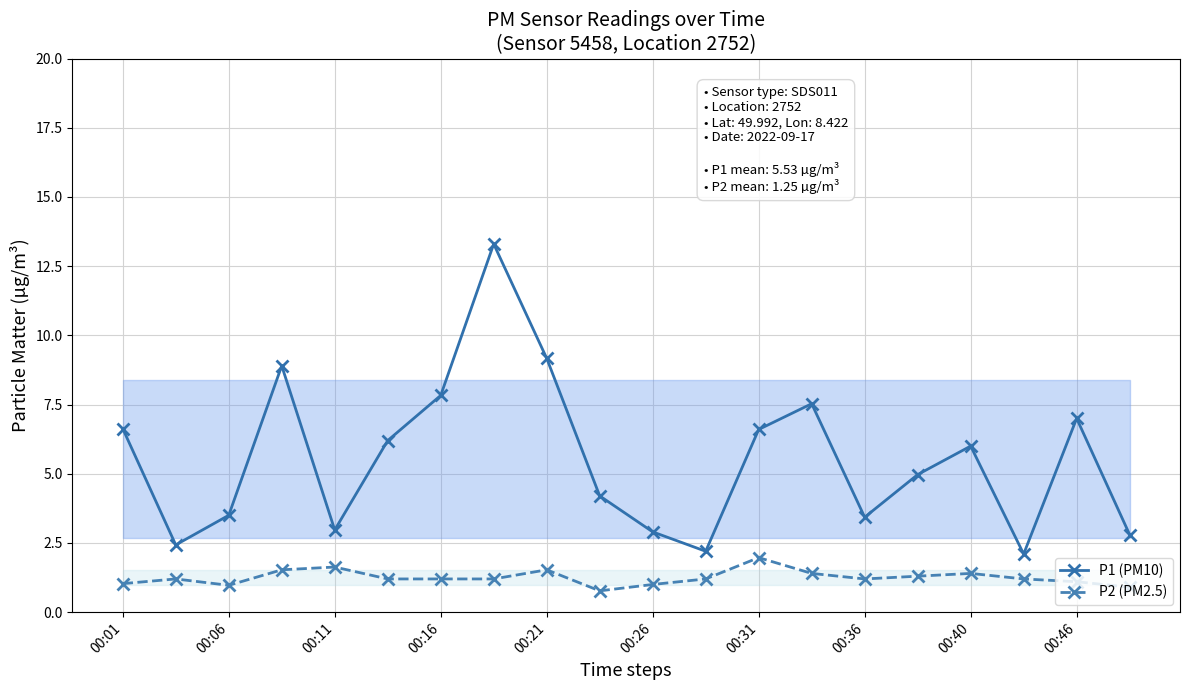

True or false: P1 (PM10) and P2 (PM2.5) cross at least once.

False